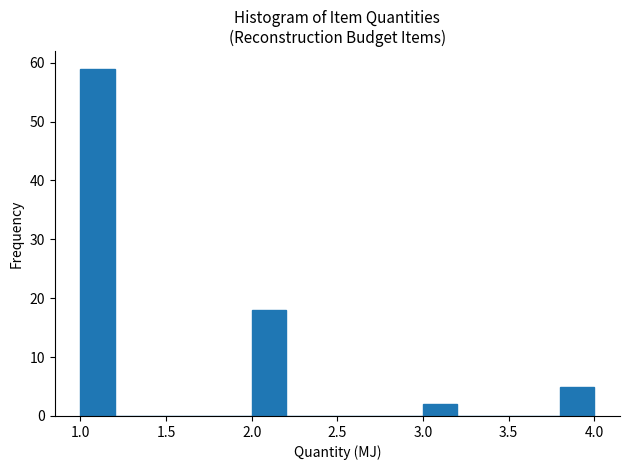

Which range on the x-axis has the tallest bar?

1.0 to 1.2